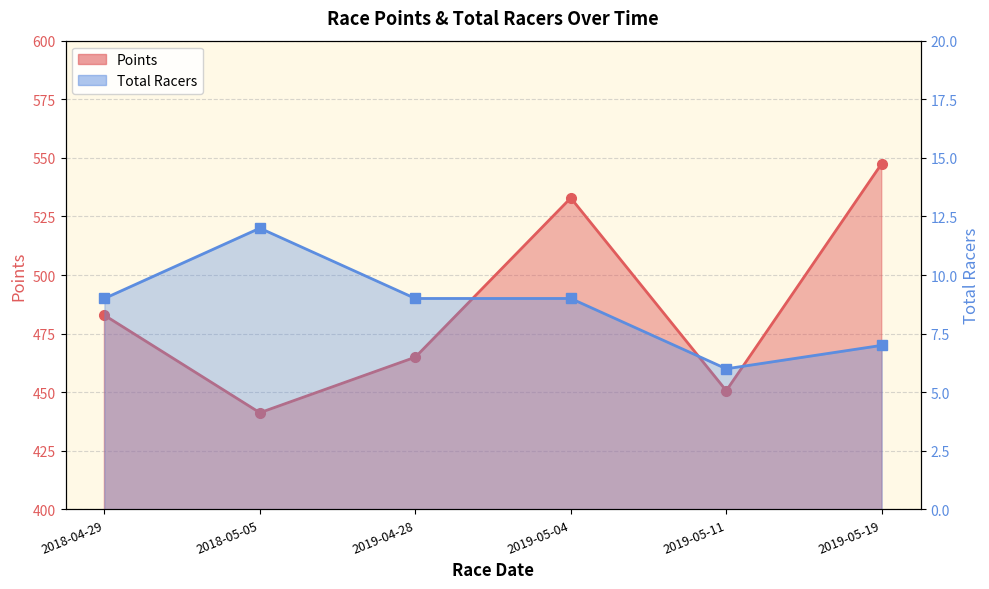

Which series has the largest range (max minus min)?

Points